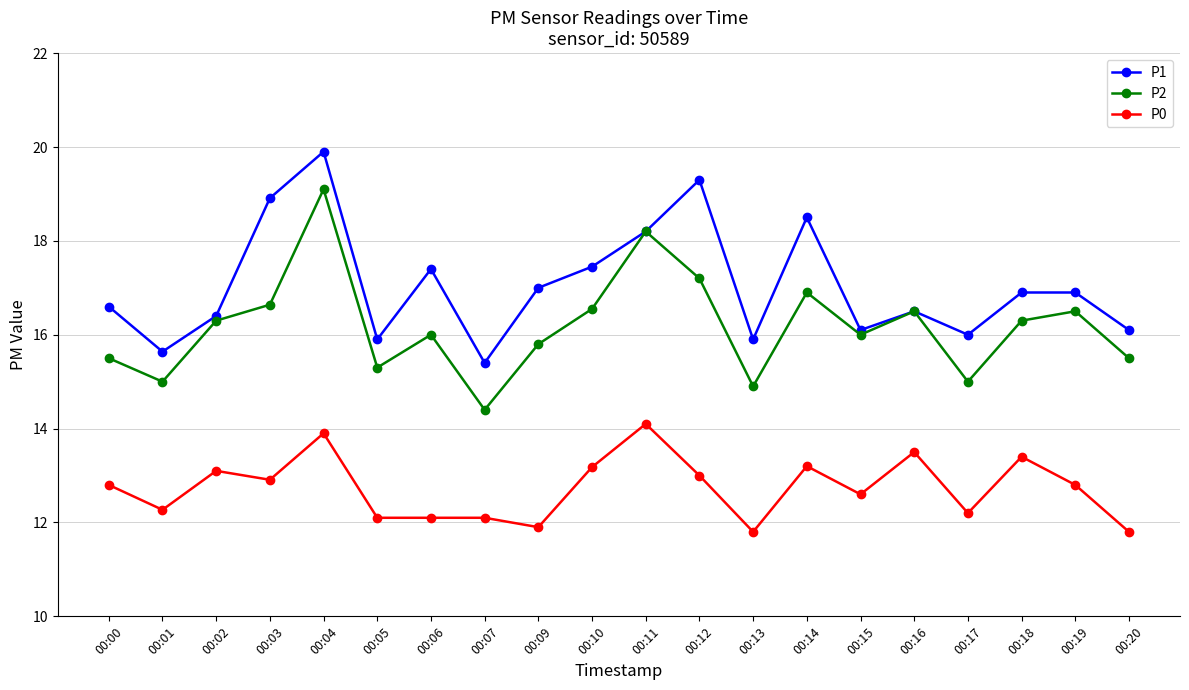

Which category has the highest value across all series?

00:04